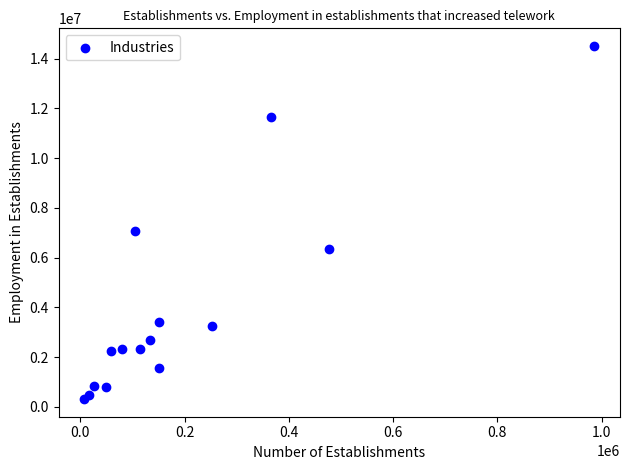

What is the range of X values (max minus min)?

978754